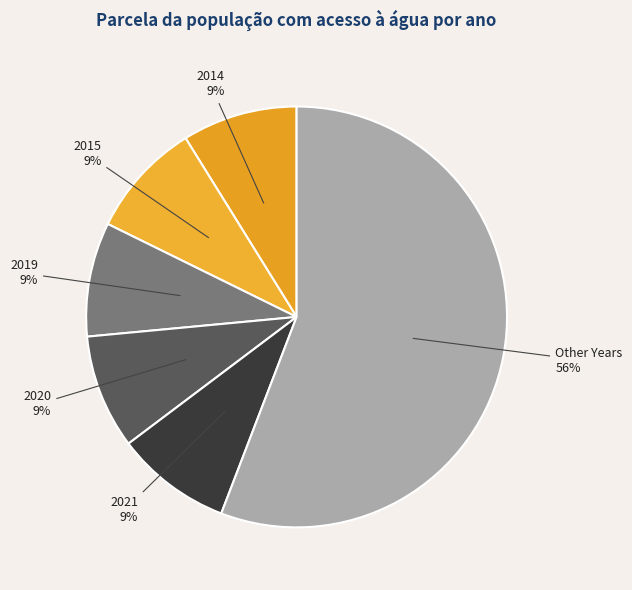

How many segments does this pie chart have?

6